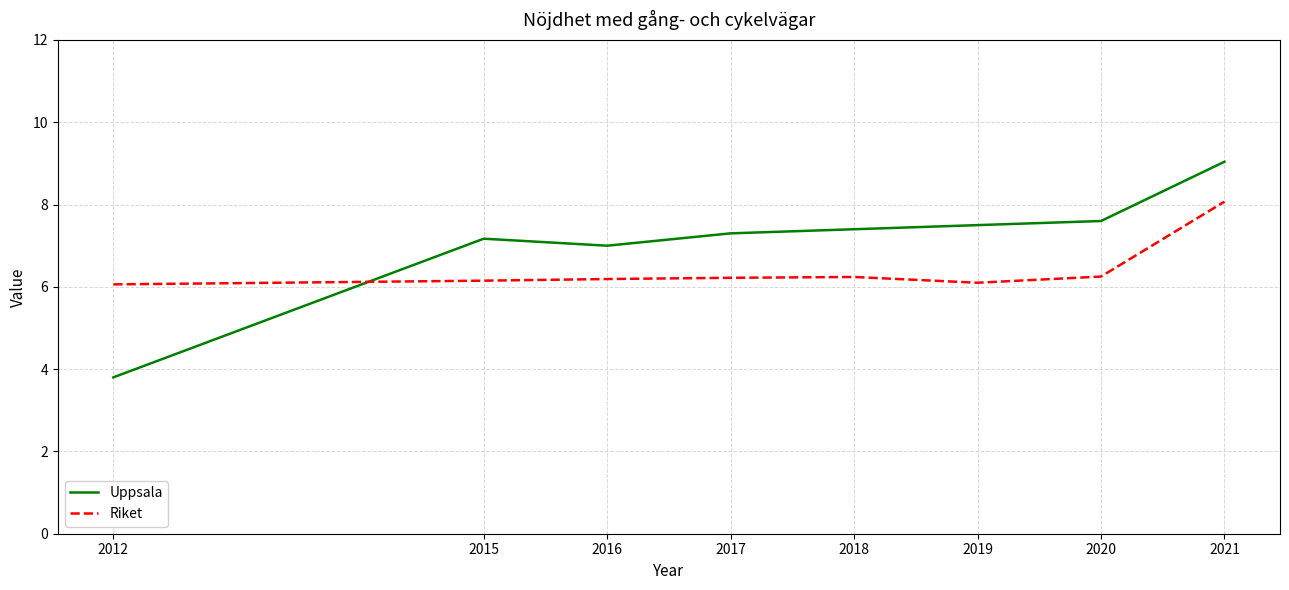

The Riket series shows 6.2 at 2020. True or false?

True